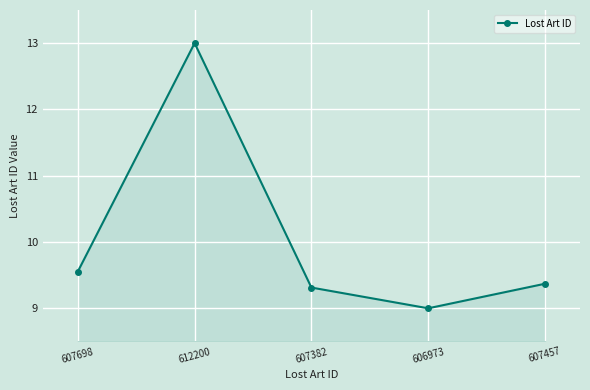

At which category does the chart reach its minimum across all series?

606973